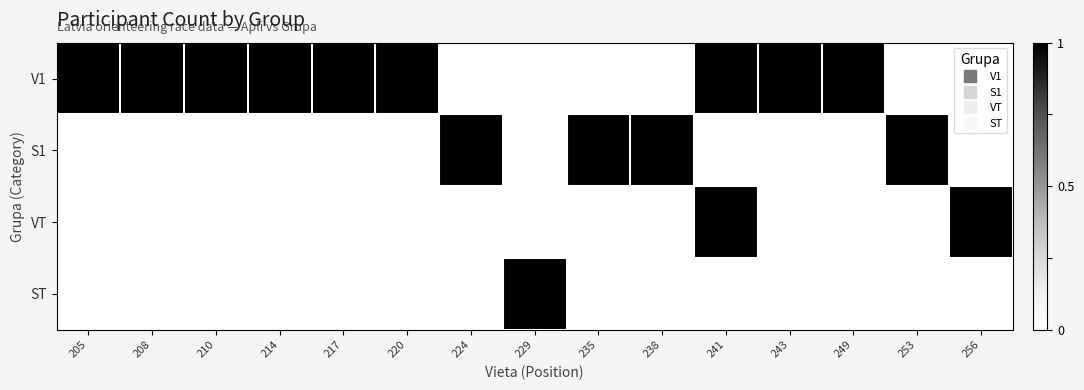

Reading left to right, transcribe all the data shown in this chart.

V1: 205=1	208=1	210=1	214=1	217=1	220=1	224=0	229=0	235=0	238=0	241=1	243=1	249=1	253=0	256=0
S1: 205=0	208=0	210=0	214=0	217=0	220=0	224=1	229=0	235=1	238=1	241=0	243=0	249=0	253=1	256=0
VT: 205=0	208=0	210=0	214=0	217=0	220=0	224=0	229=0	235=0	238=0	241=1	243=0	249=0	253=0	256=1
ST: 205=0	208=0	210=0	214=0	217=0	220=0	224=0	229=1	235=0	238=0	241=0	243=0	249=0	253=0	256=0